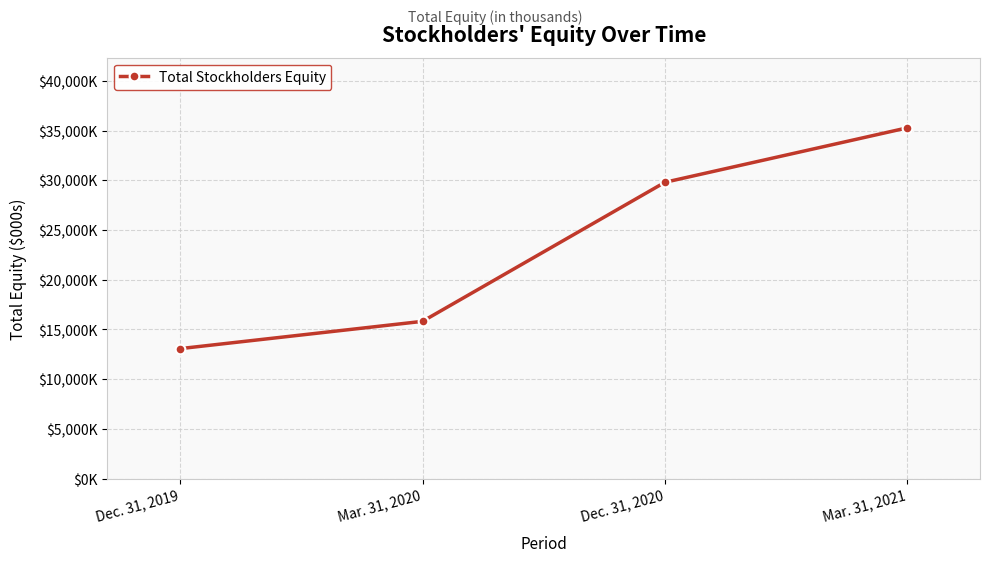

Does the chart have visible grid lines?

Yes